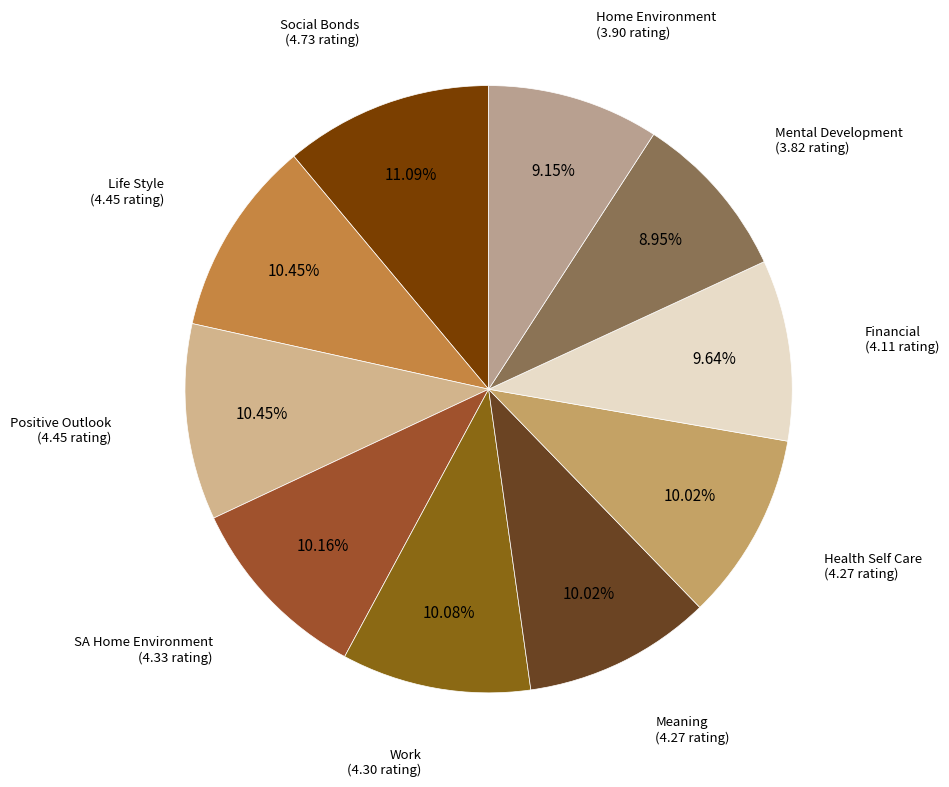

To the nearest percent, what is the average slice percentage?

10%